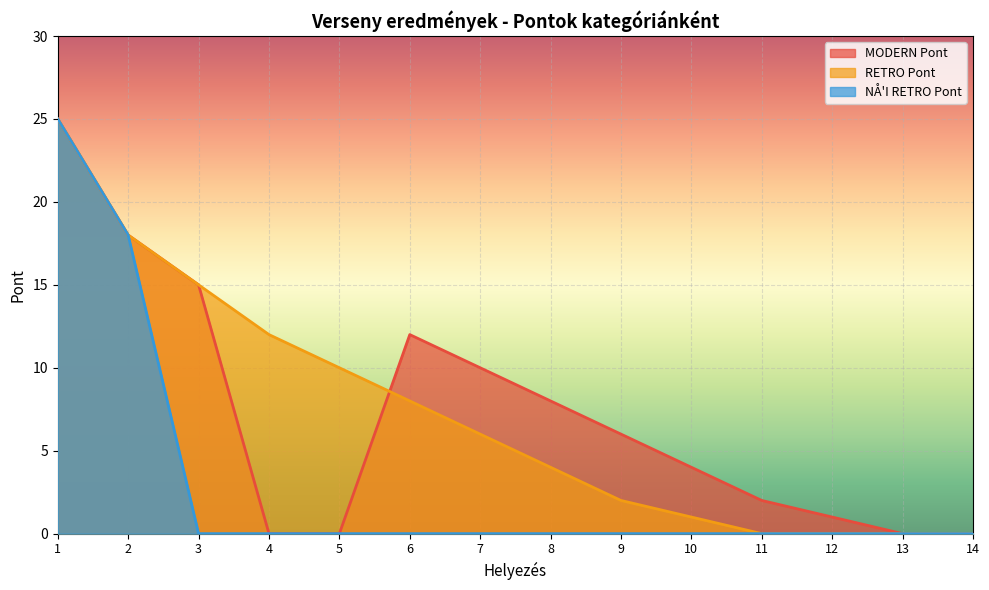

Between 3 and 13, which series saw the biggest shift?

MODERN Pont